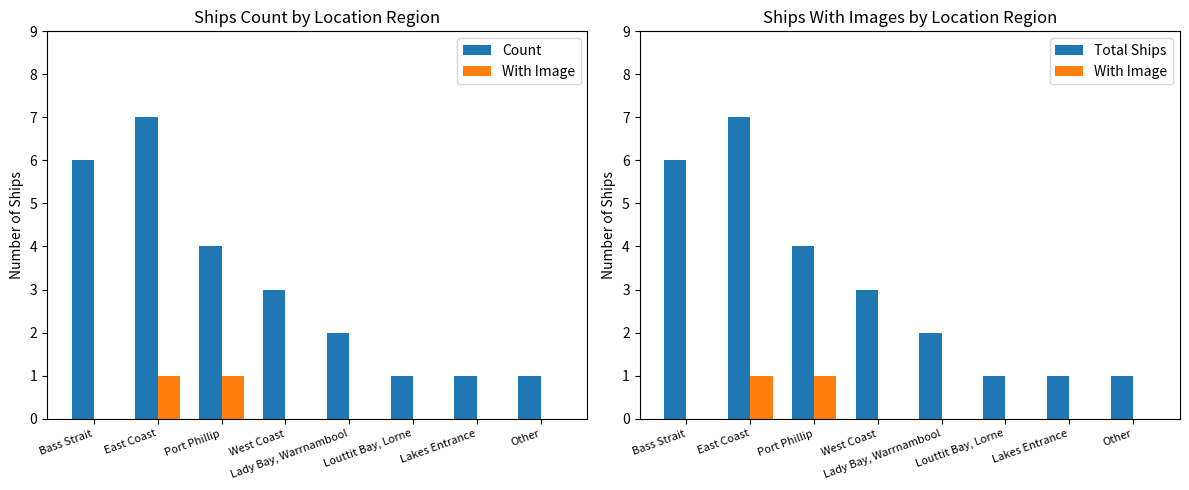

Which series changed the most between Port Phillip and Lady Bay, Warrnambool?

Count